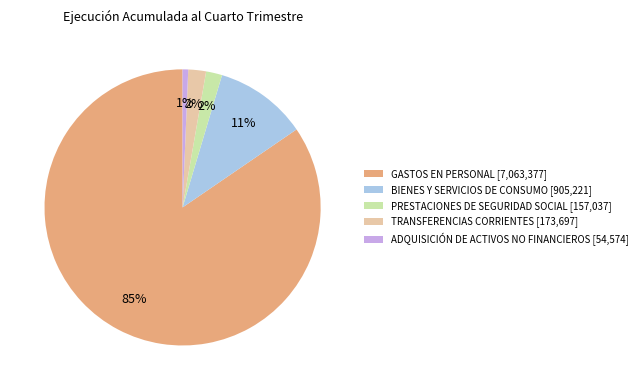

Which category has the smallest portion of the pie?

ADQUISICIÓN DE ACTIVOS NO FINANCIEROS